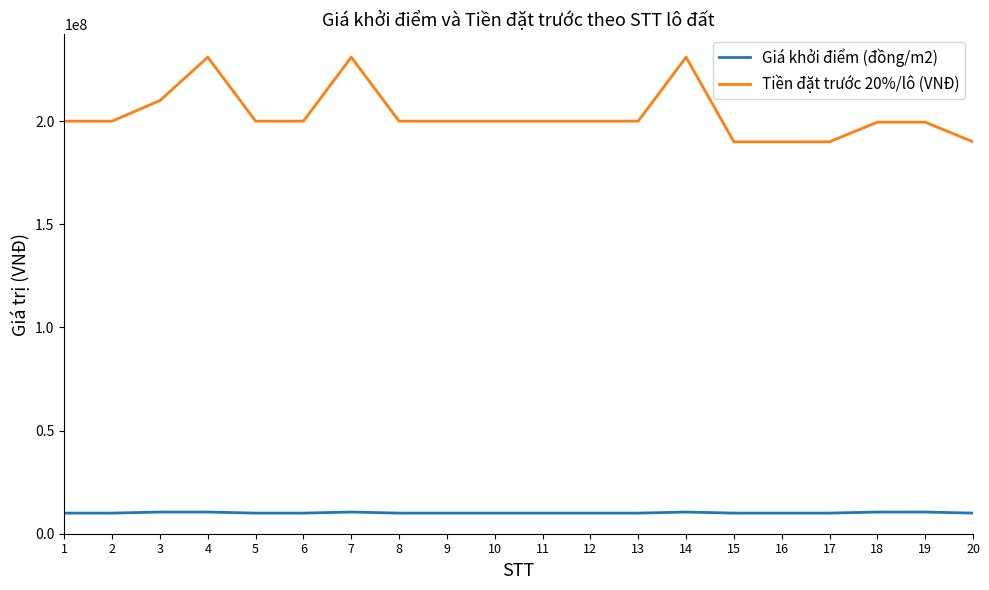

Rank the series at 11 from lowest to highest value.

Giá khởi điểm (đồng/m2), Tiền đặt trước 20%/lô (VNĐ)